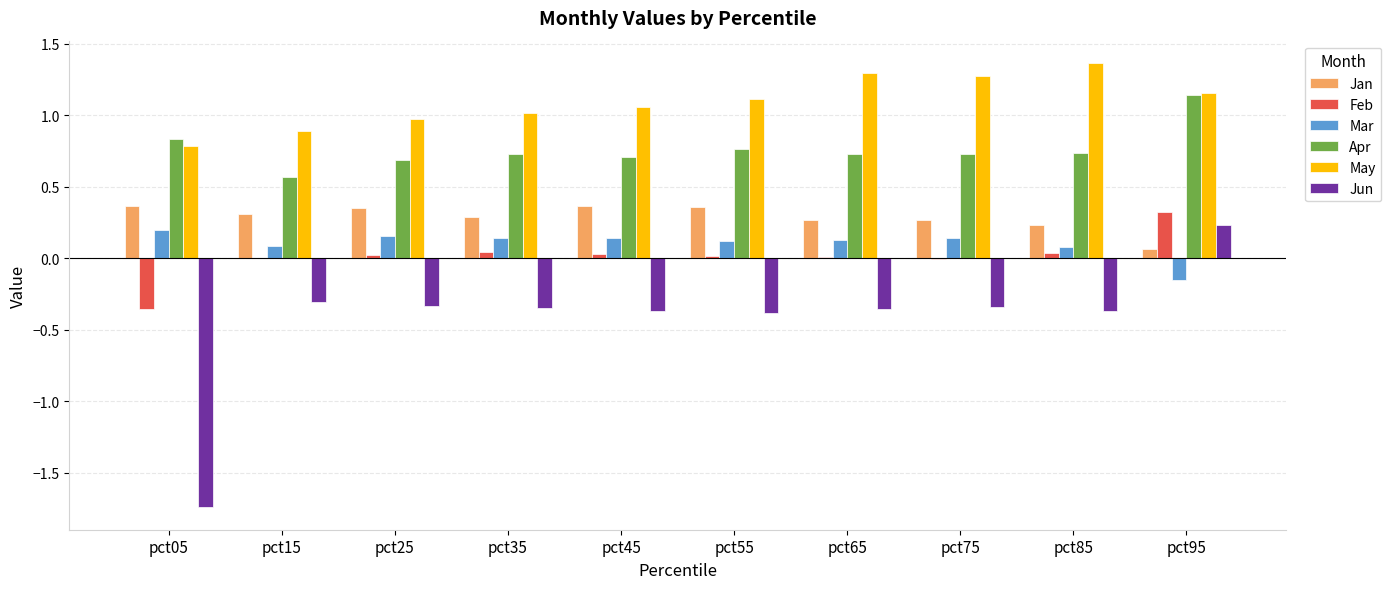

What are all the series names shown in the legend?

Jan, Feb, Mar, Apr, May, Jun